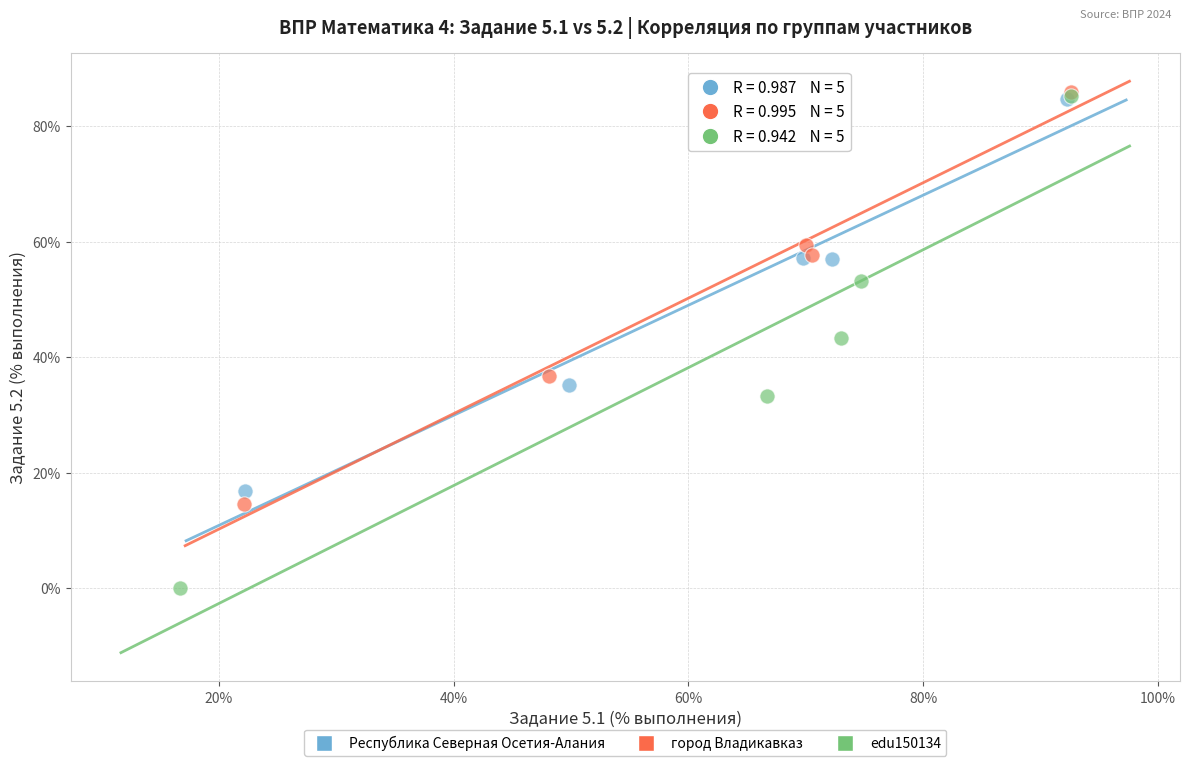

Which series has the widest spread of Y values?

edu150134